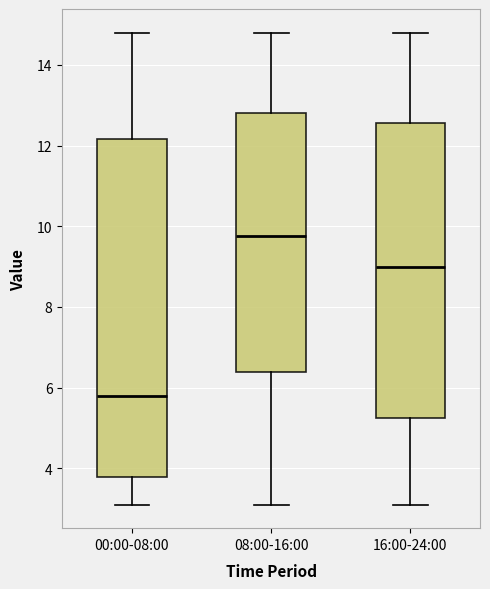

Where does the median line of the box for 16:00-24:00 sit on the y-axis? The values are not printed on the chart, so give them approximately, as read against the axis.

9.0